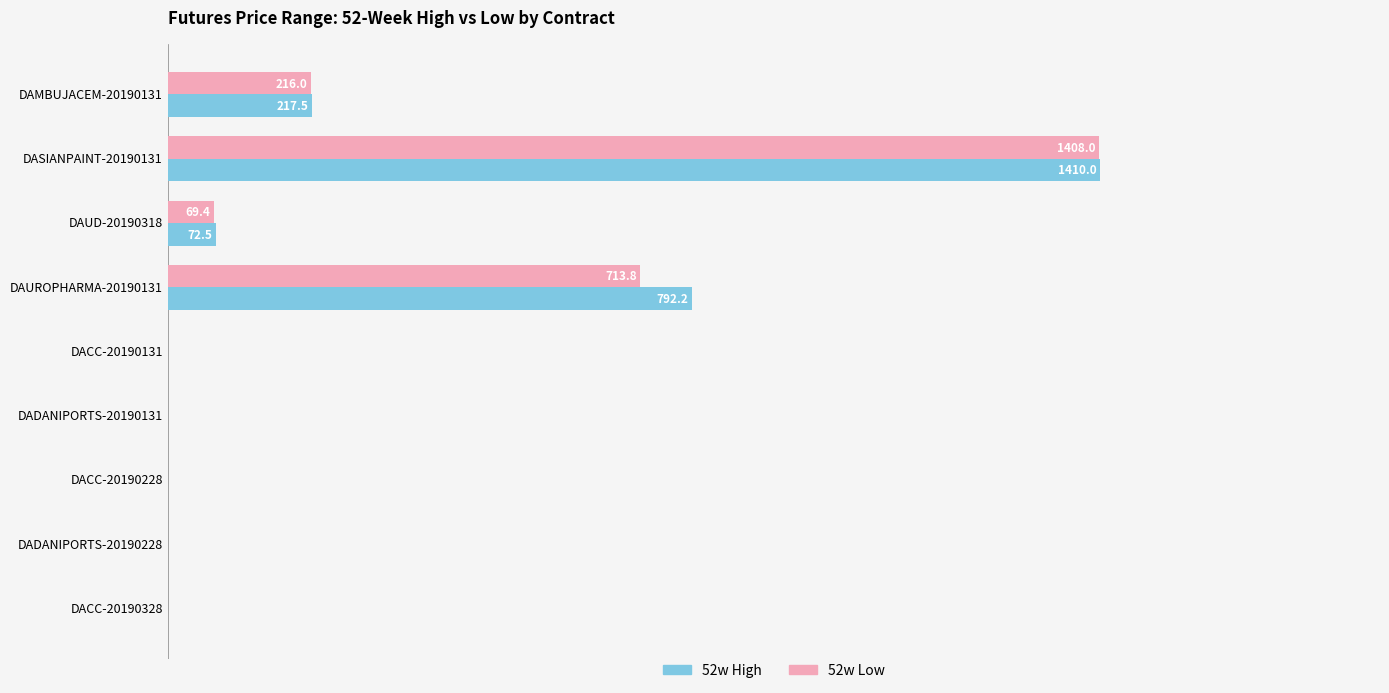

What are all the series names shown in the legend?

52w High, 52w Low